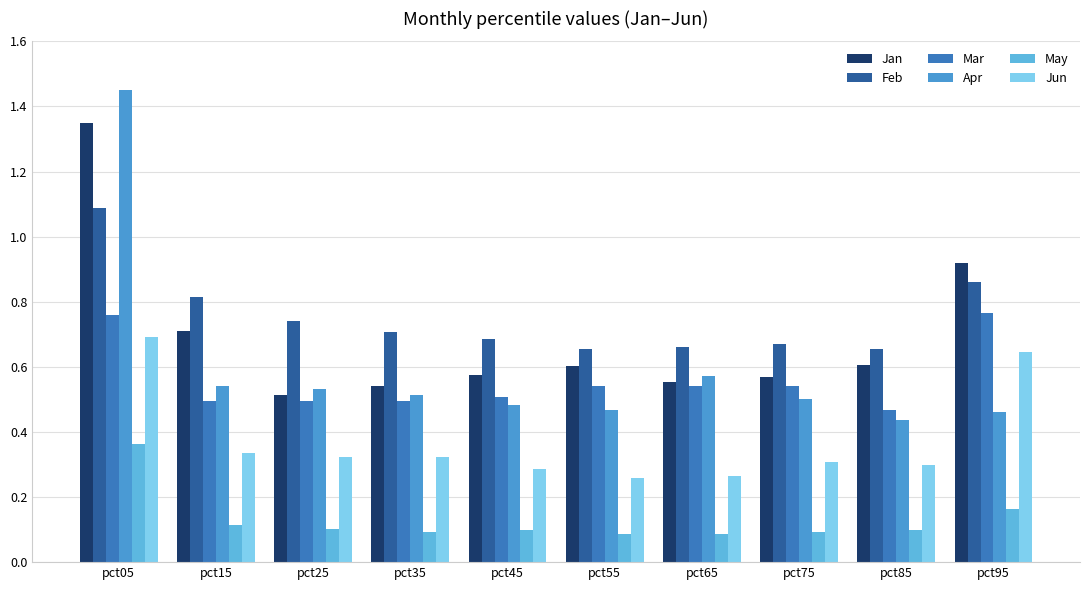

How many bars are there in total?

60